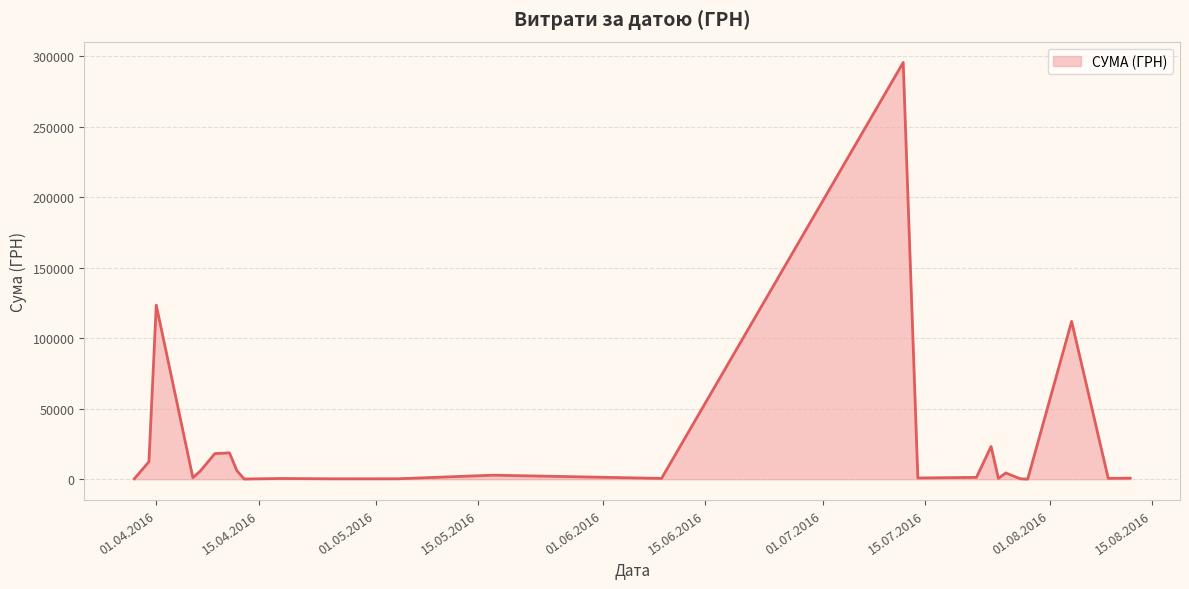

What is the greatest value displayed?

295638.6